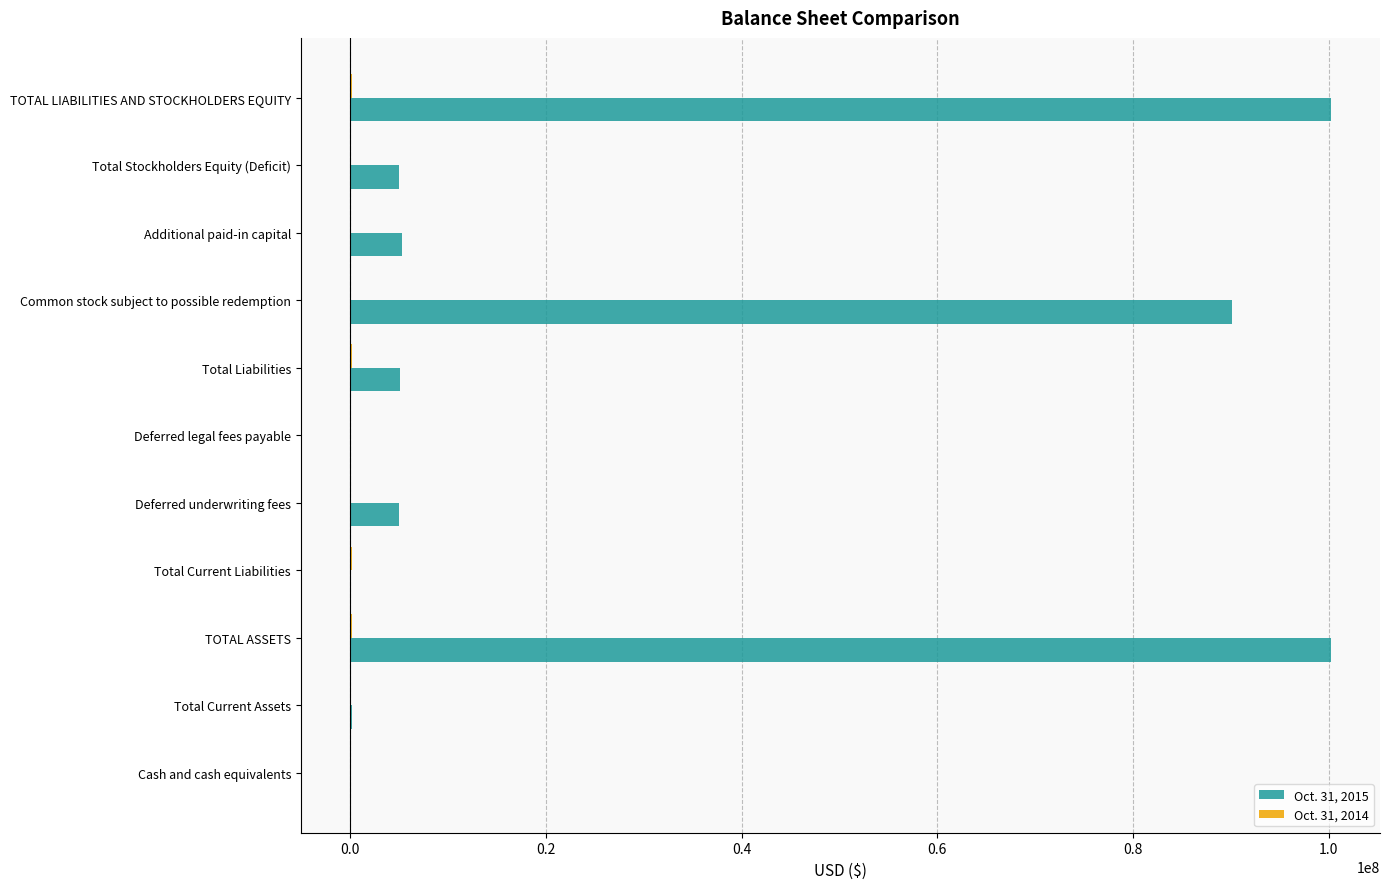

Count the number of categories in the chart.

11